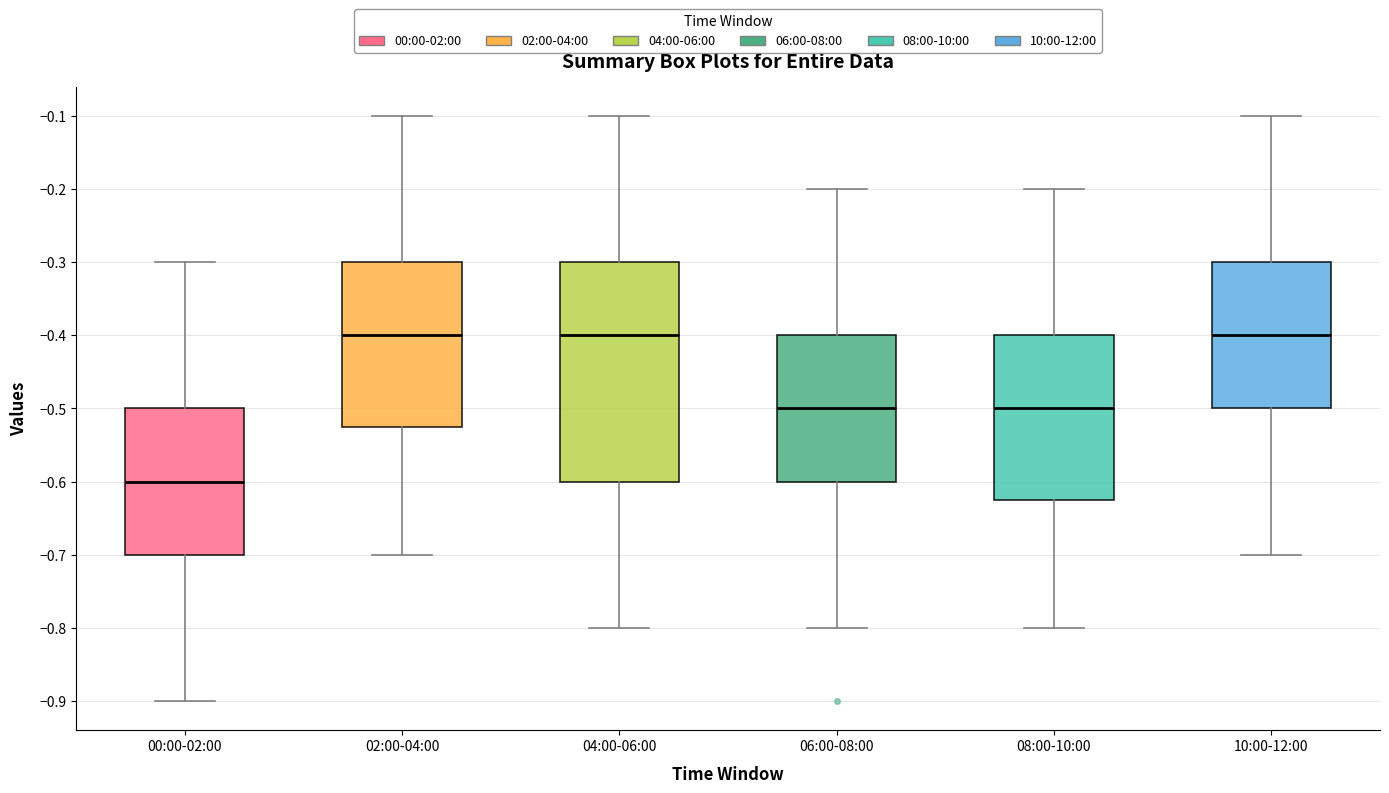

Which box's median line is the lowest?

00:00-02:00